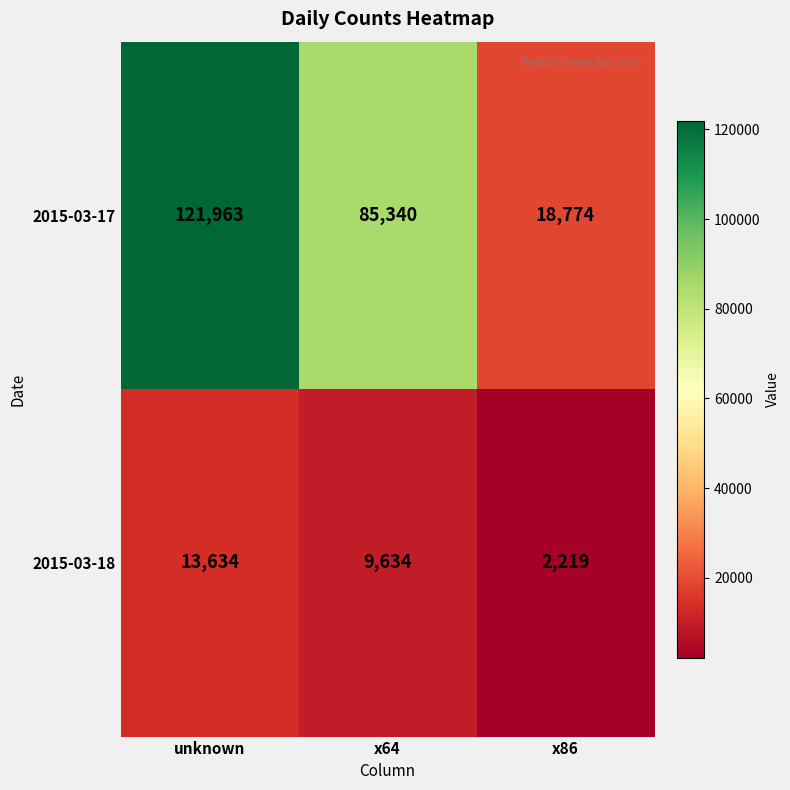

At which label does 2015-03-18 first exceed 9634?

unknown